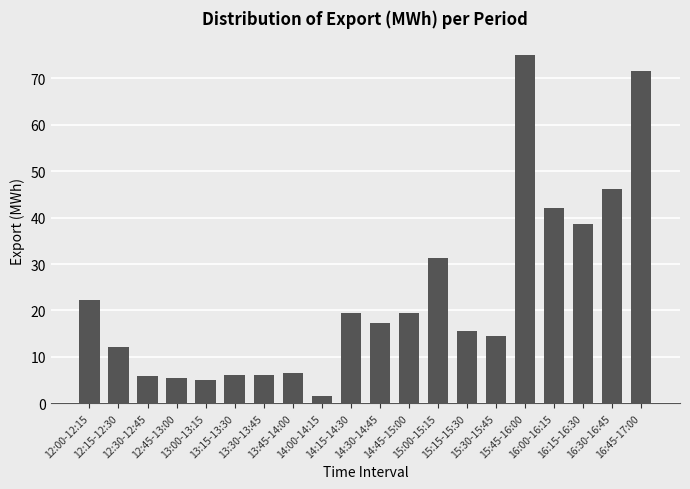

How many bars are there in total?

20